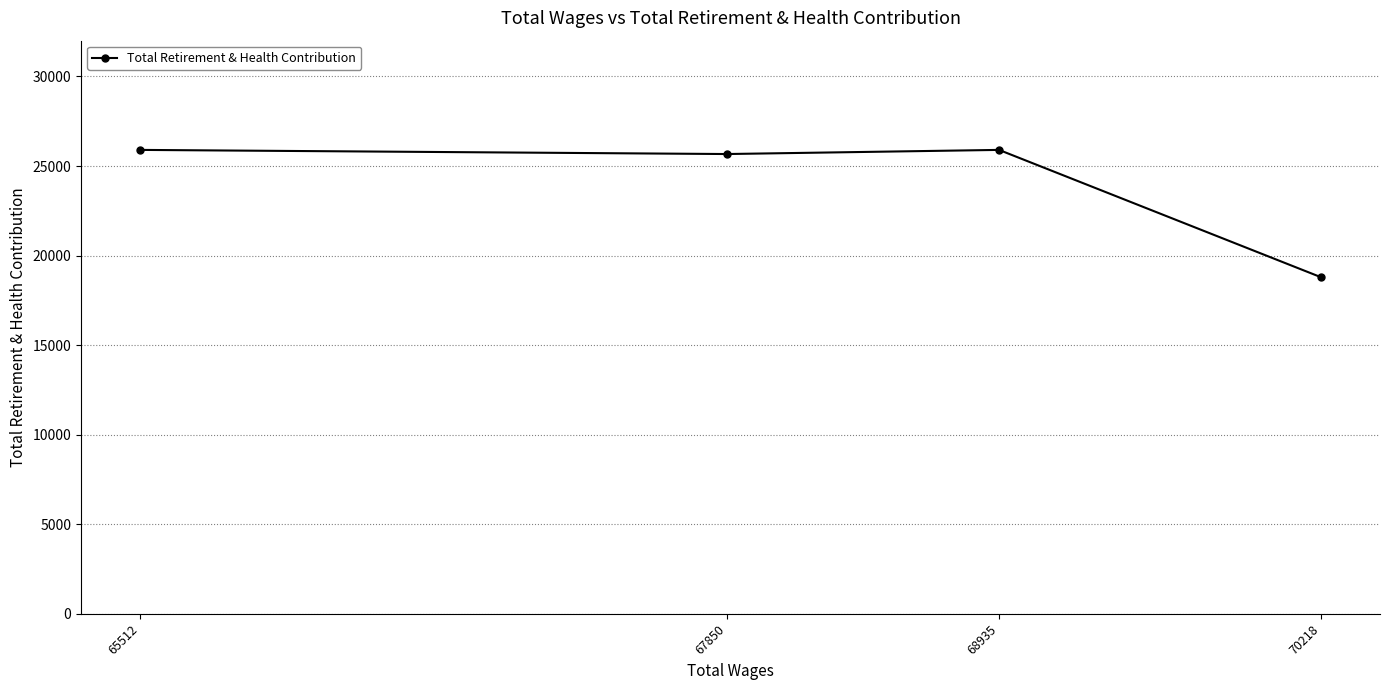

What is the difference between the values at 68935 and 67850?

231